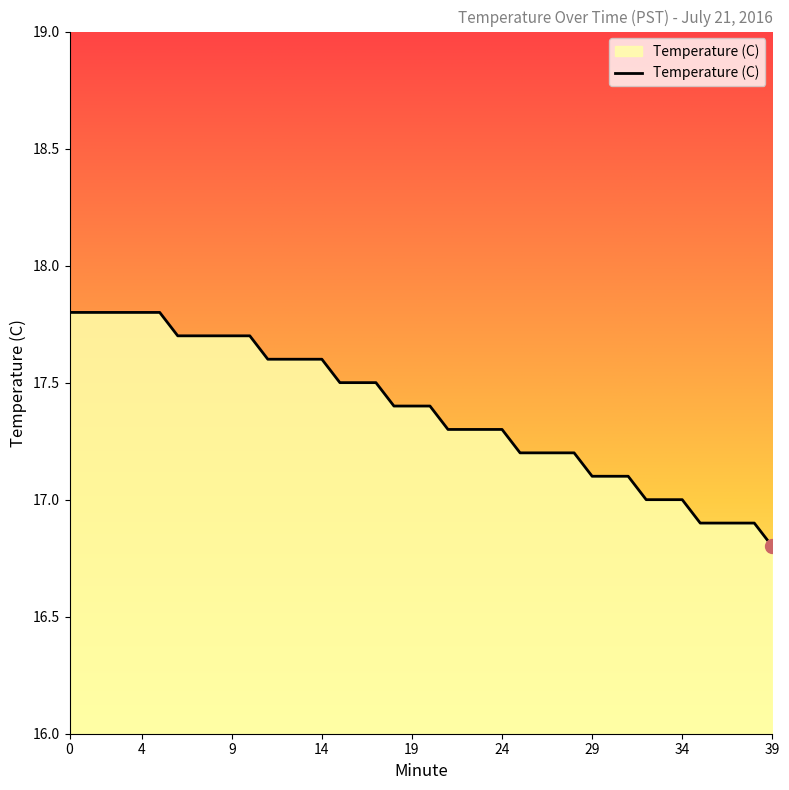

What is the smallest value displayed?

16.8